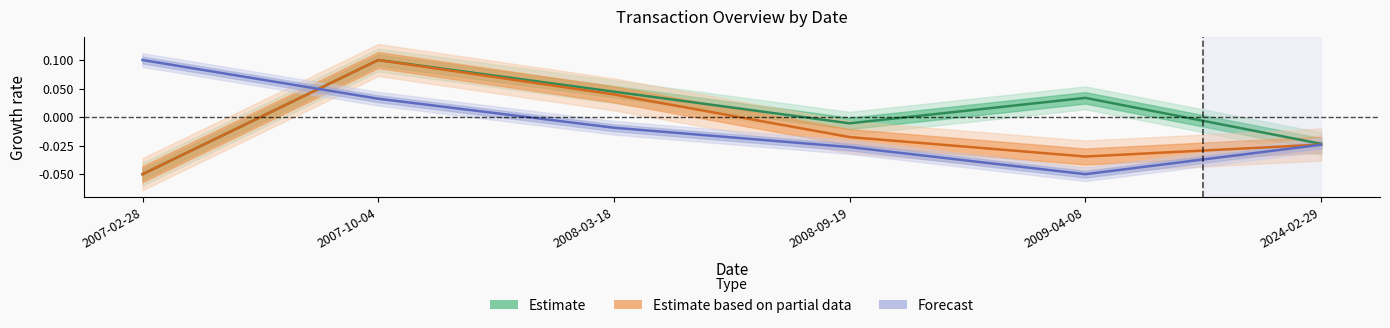

Between which two adjacent categories do Estimate based on partial data and Forecast first intersect?

2007-02-28 and 2007-10-04